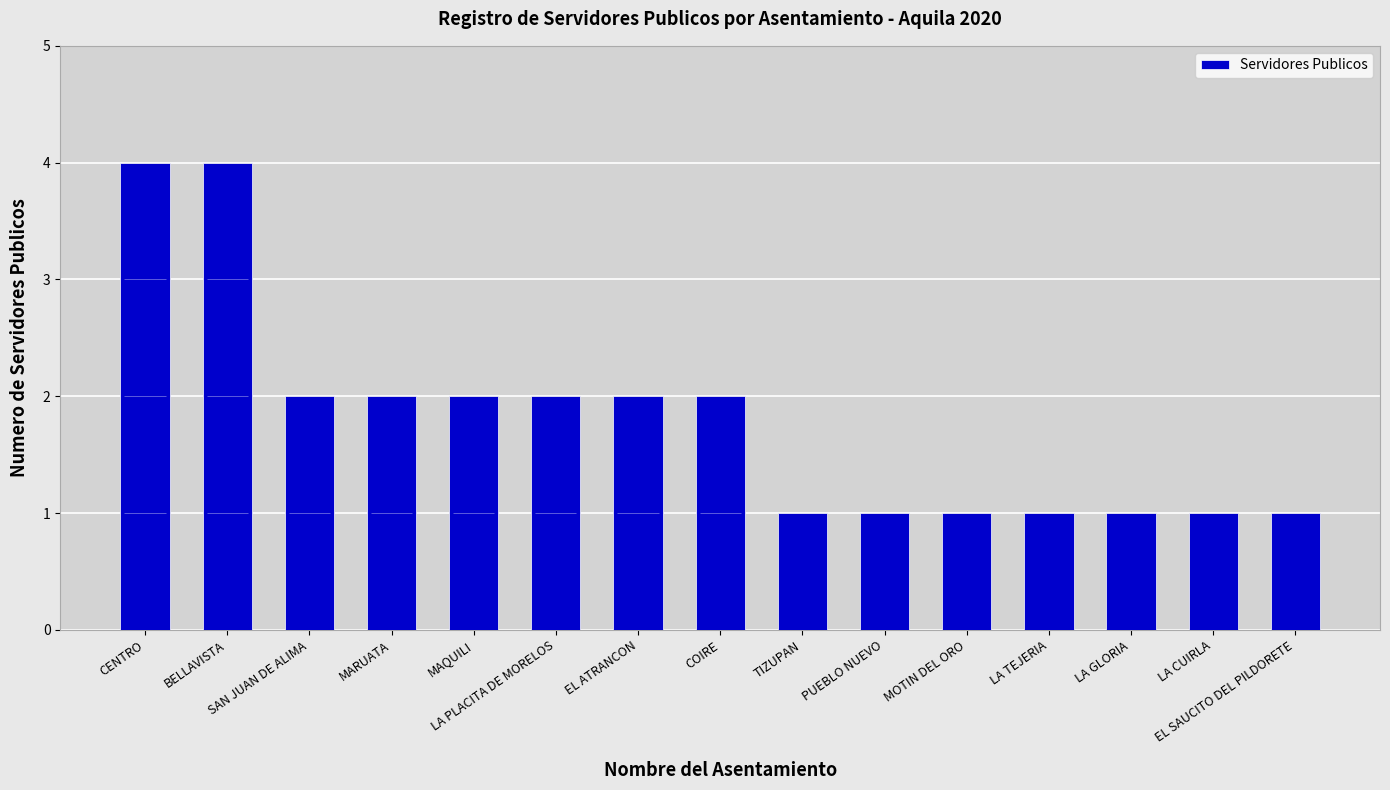

Which label corresponds to the smallest value in the chart?

TIZUPAN